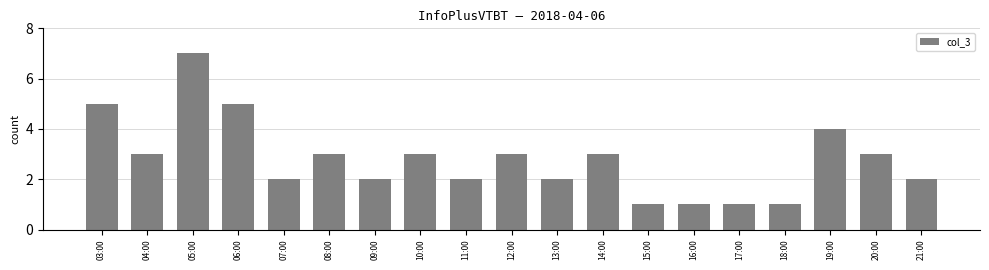

How many bars are there in total?

19